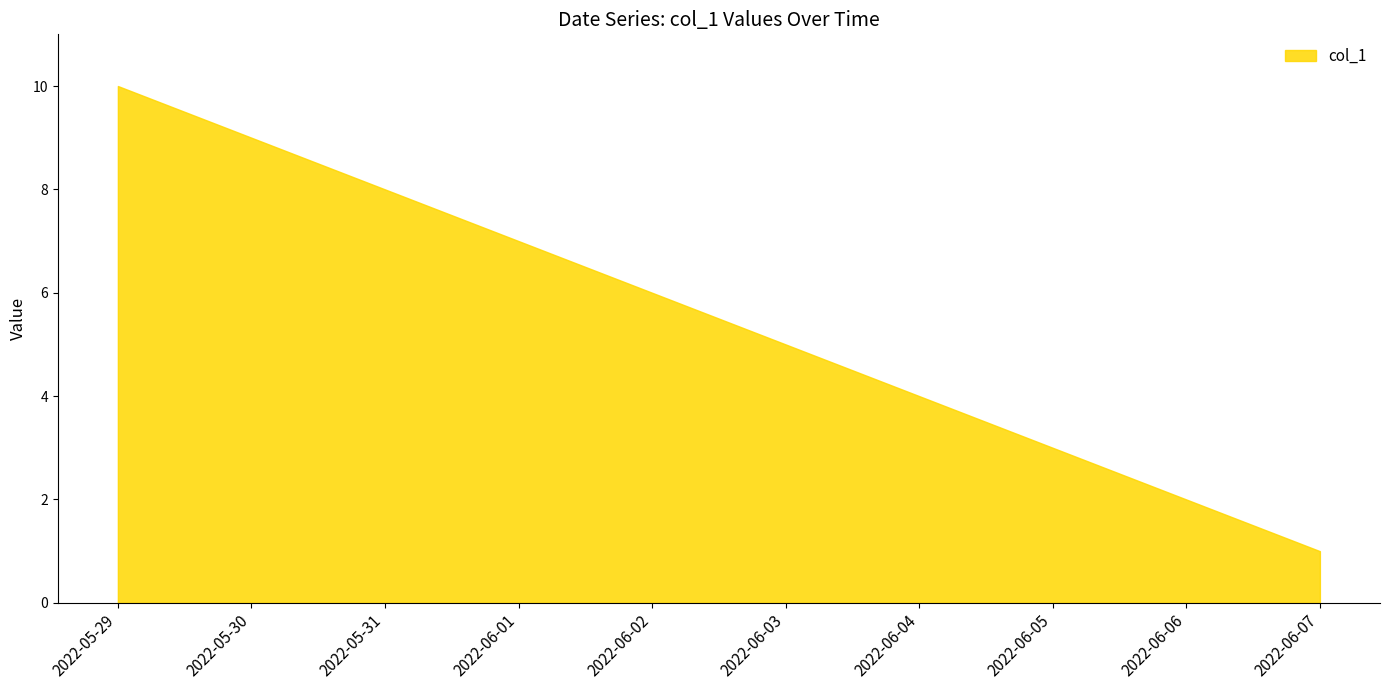

How many lines are shown in the chart?

1